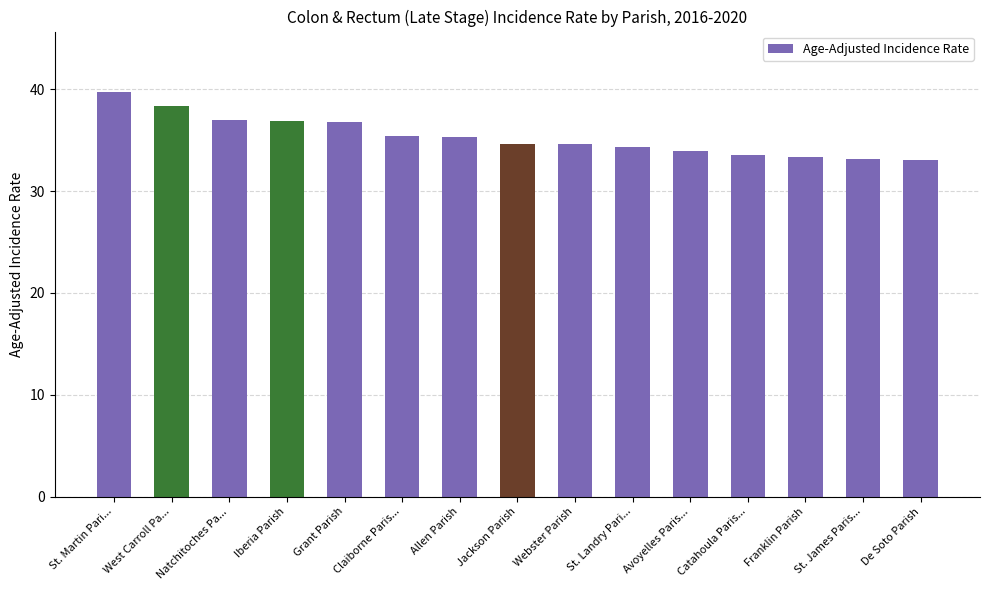

Approximately how many times larger is the value at Avoyelles Paris... compared to De Soto Parish?

1.0